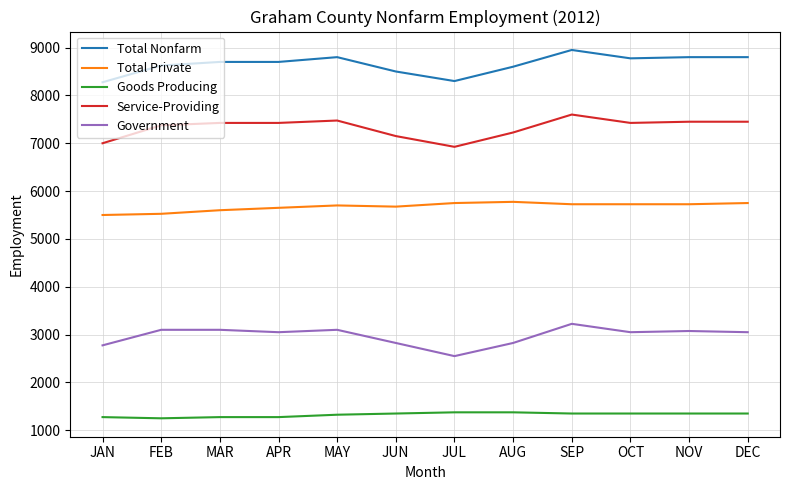

At AUG, list the series in order from largest to smallest.

Total Nonfarm, Service-Providing, Total Private, Government, Goods Producing